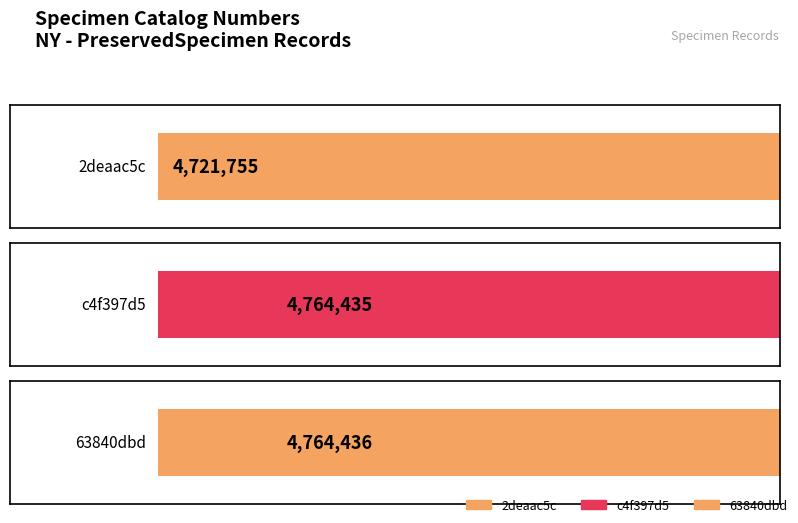

The chart shows a value of 8441874 at 63840dbd. True or false?

False